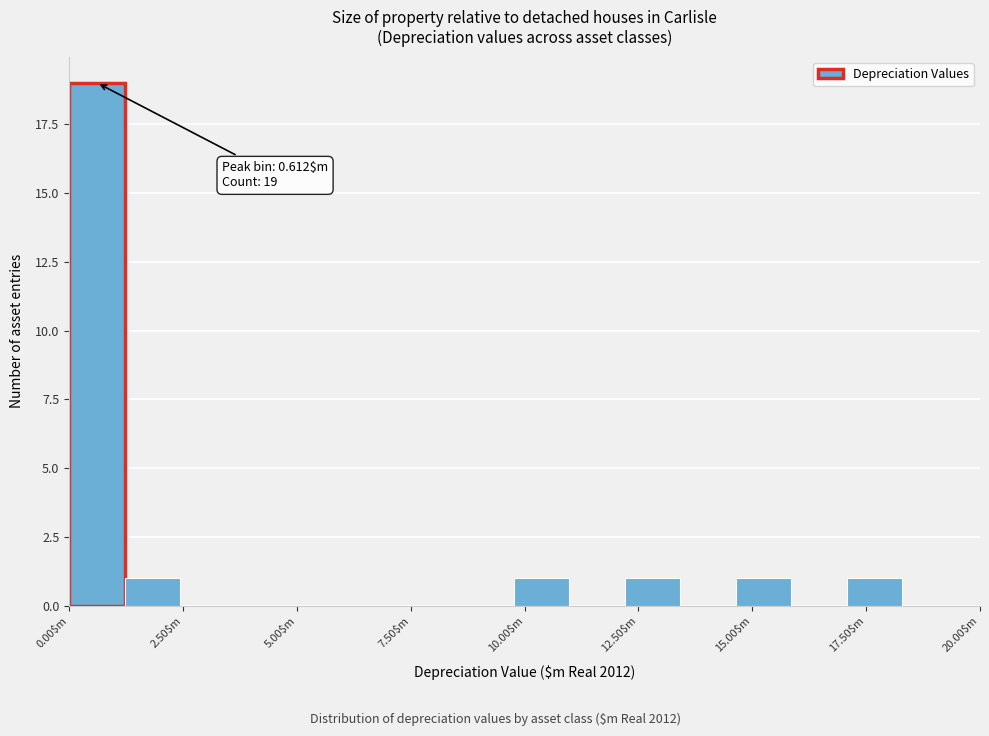

Around what value on the x-axis is the tallest bar? Give the approximate position of its centre, as read against the axis.

0.5